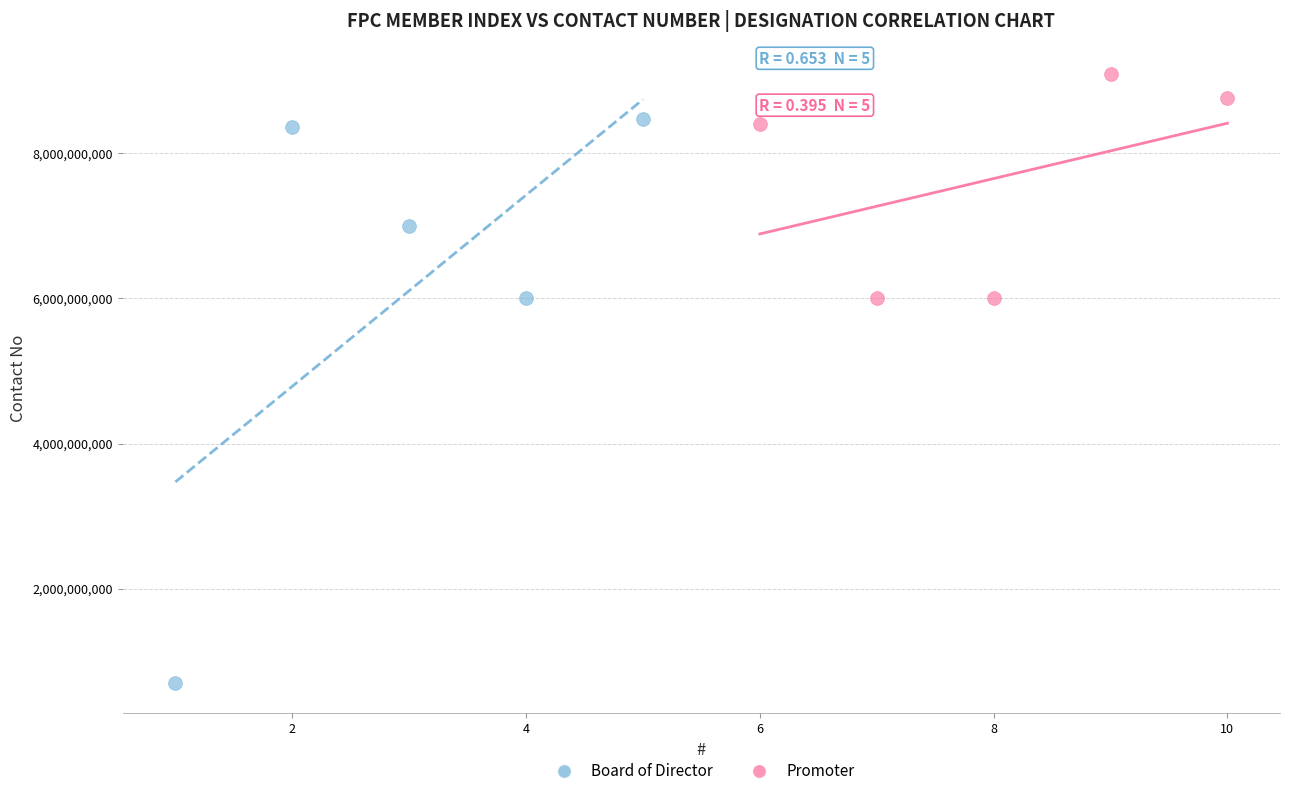

Which series reaches the minimum Y coordinate?

Board of Director